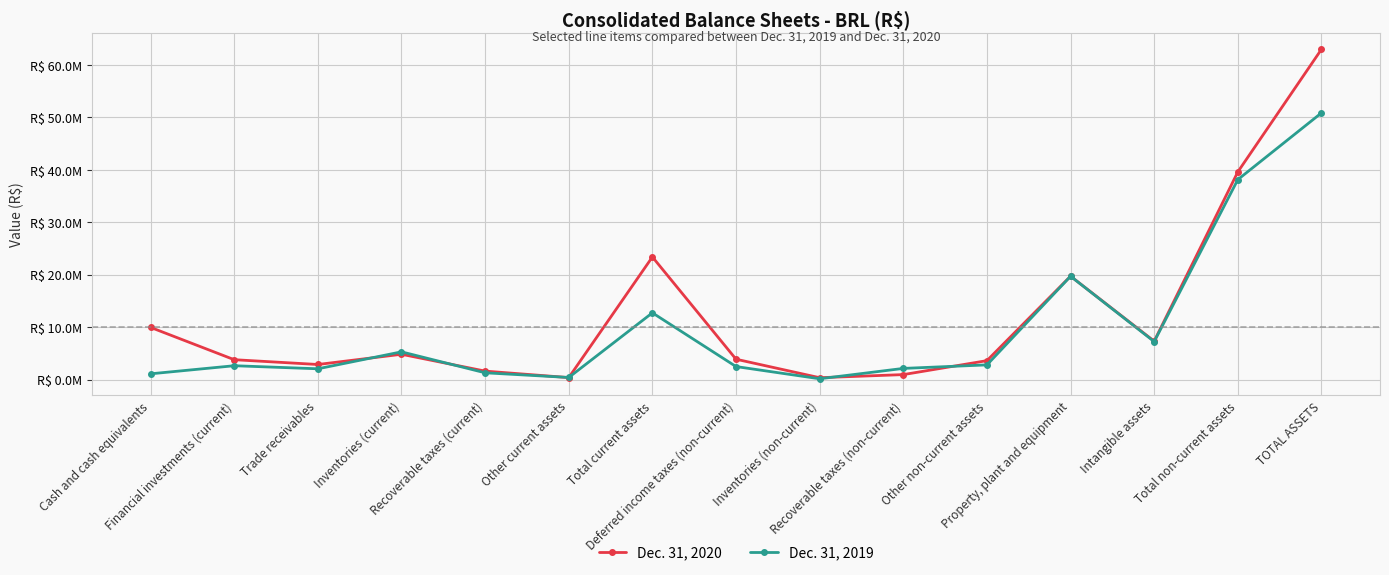

True or false: Dec. 31, 2019 and Dec. 31, 2020 intersect in this chart.

True